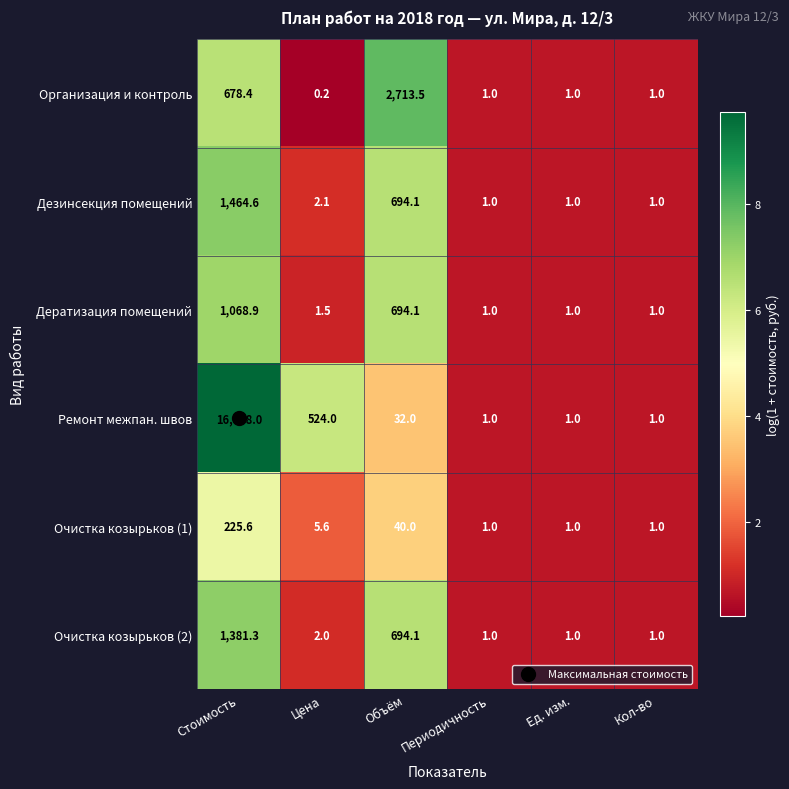

At which category is the sum across all series the highest?

Стоимость